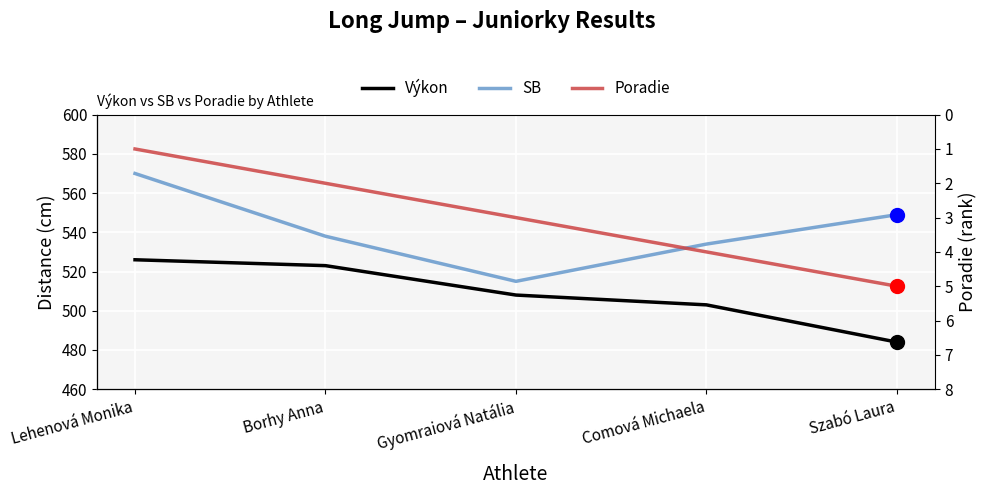

At which category is the sum across all series the highest?

Lehenová Monika